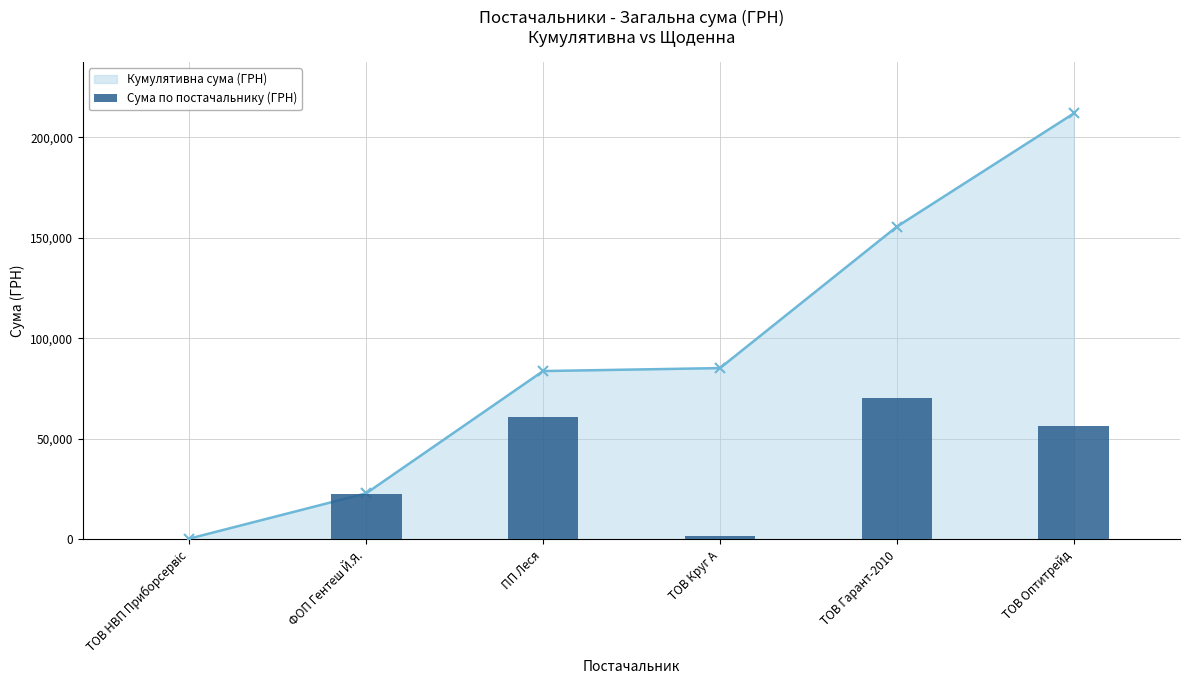

List the labels in order of value, largest first.

ТОВ Гарант-2010, ПП Леся, ТОВ Оптитрейд, ФОП Гентеш Й.Я., ТОВ Круг А, ТОВ НВП Приборсервіс